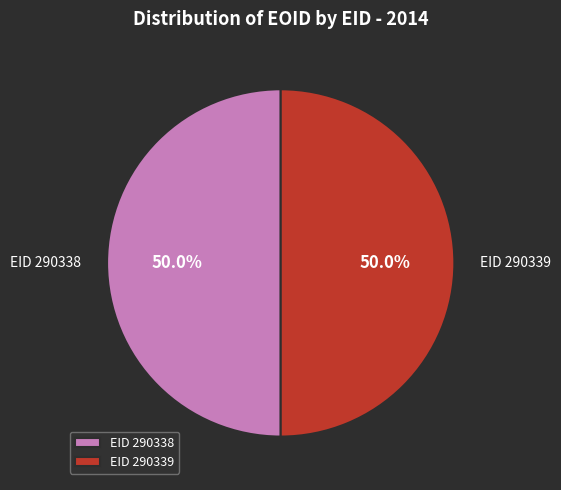

Approximately how many times larger is the value at EID 290338 compared to EID 290339?

1.0